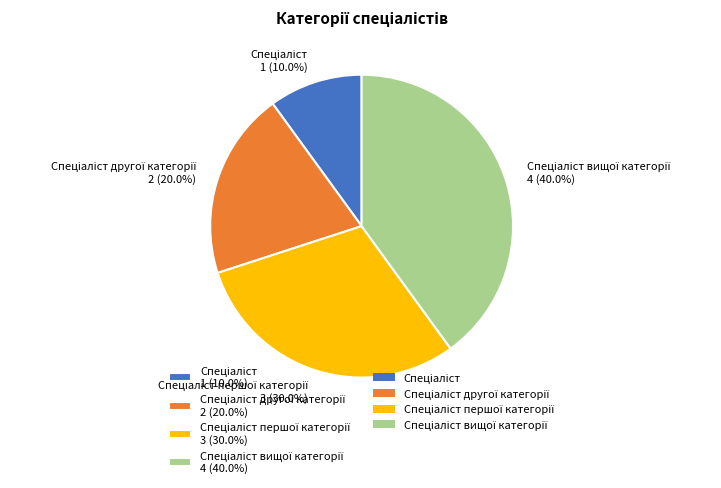

Does any single category account for the majority?

No